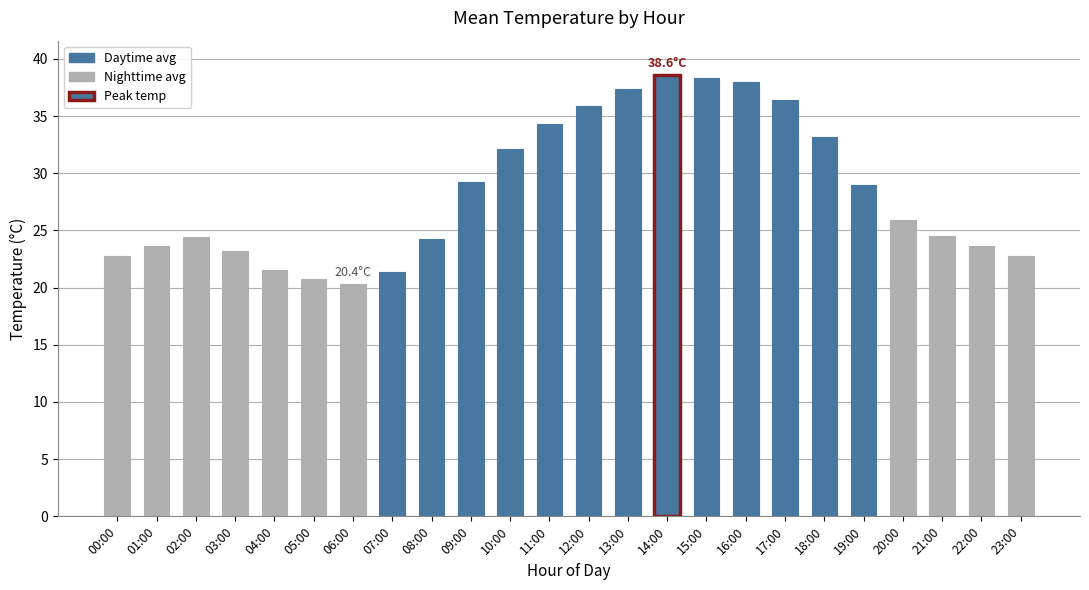

Is it true that the value at 23:00 is 22.8?

True